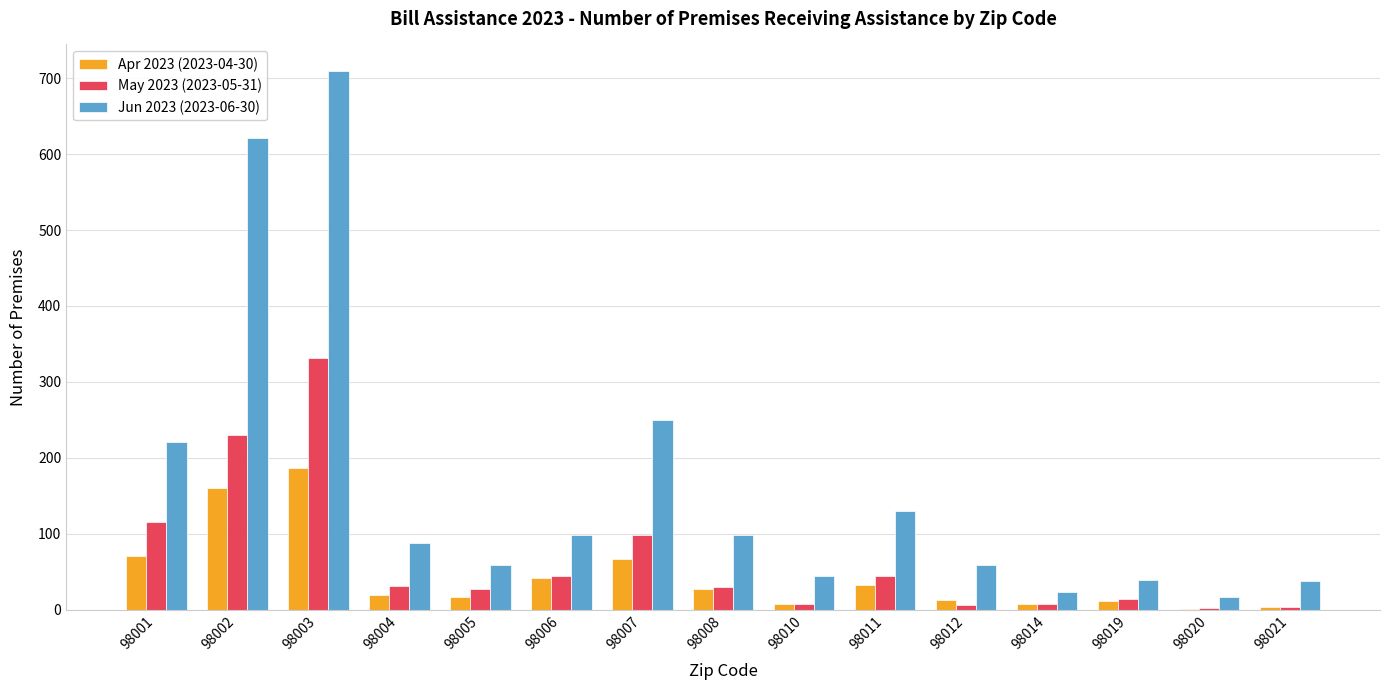

What is the difference between the Apr 2023 (2023-04-30) values at 98007 and 98020?

66